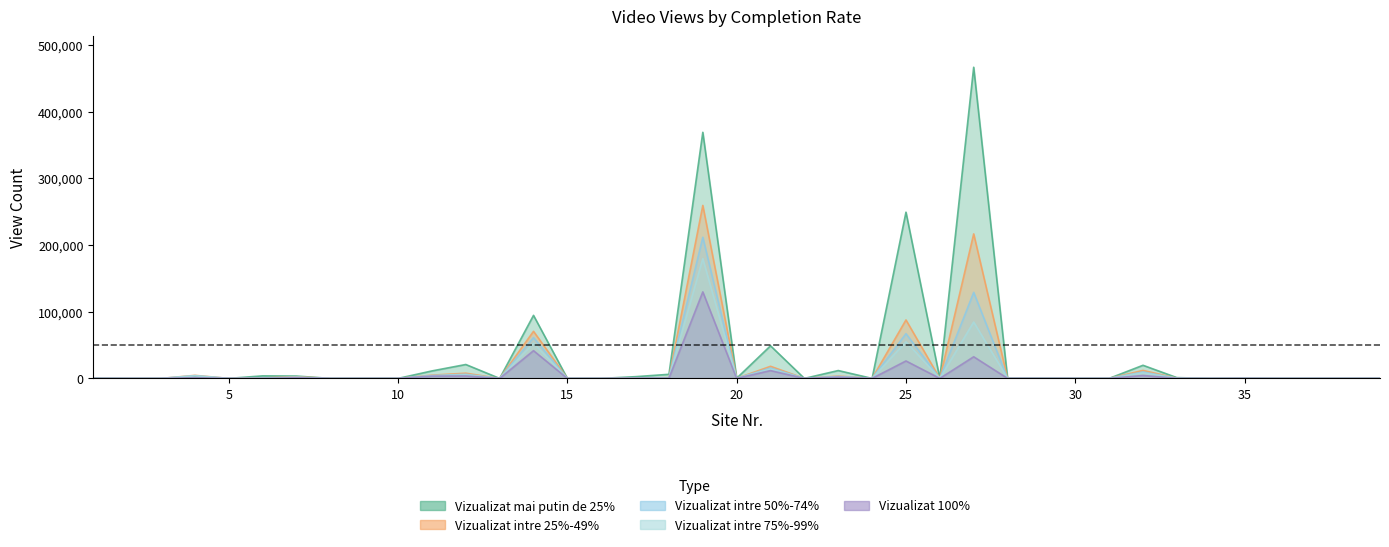

How many categories are shown in the chart?

39